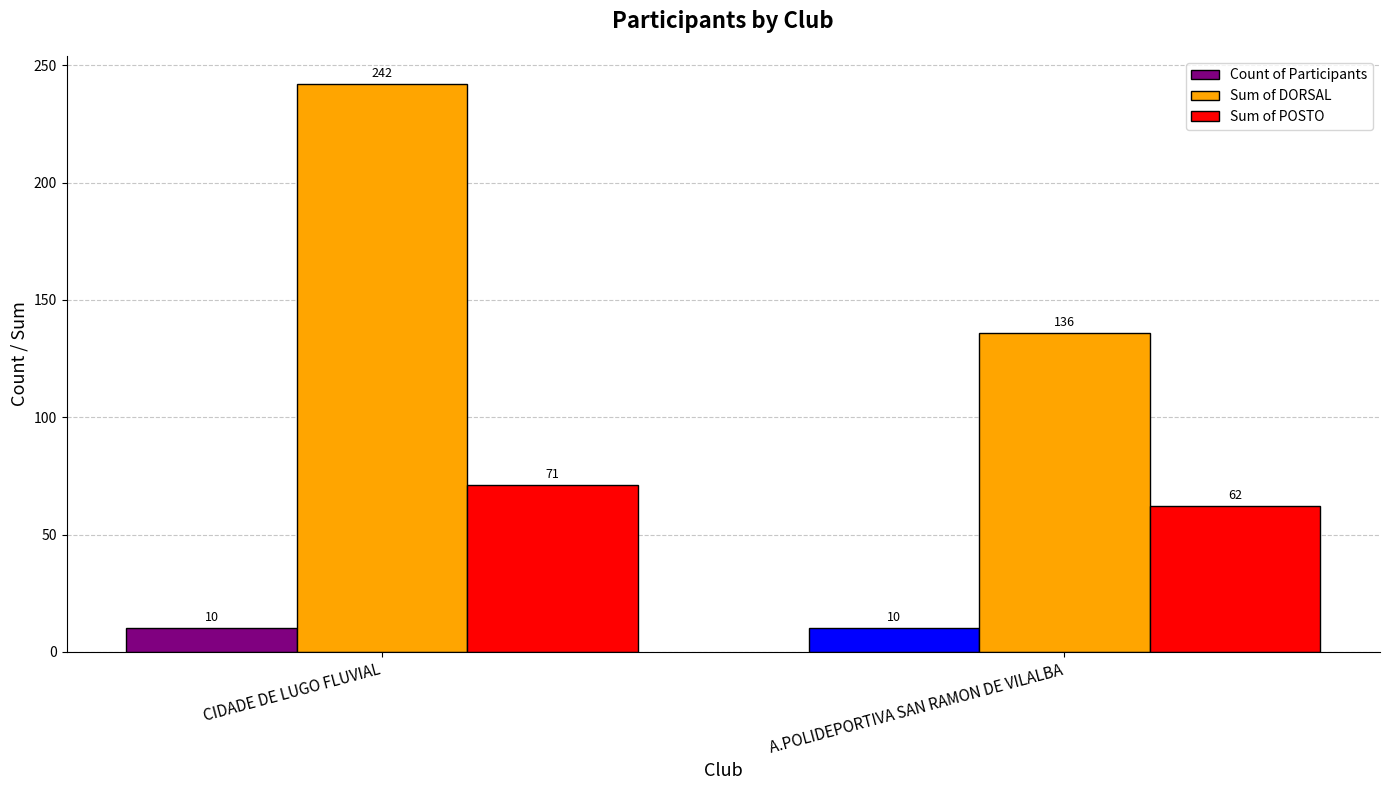

What is the smallest value displayed?

10